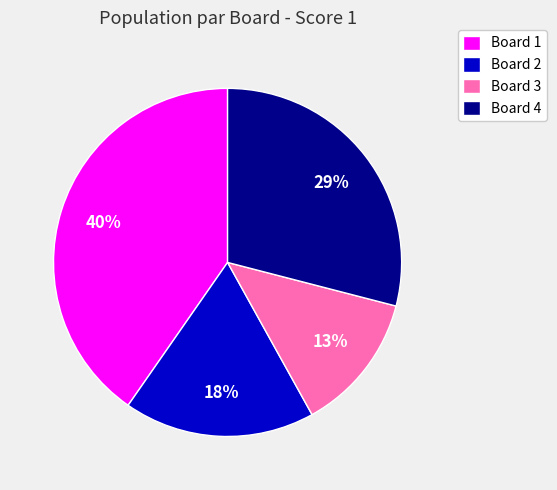

Do Board 4 and Board 1 together represent more than half of the pie?

Yes